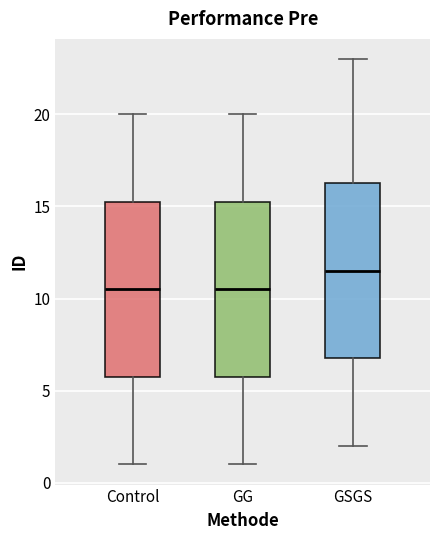

Reading left to right, read every box against the y-axis: the position of its median line, the range the box covers, and the ends of its whiskers. The values are not printed on the chart, so give them approximately, as read against the axis.

Control: median 10.5, box 6.0 to 15.5, whiskers 1.0 to 20.0
GG: median 10.5, box 6.0 to 15.5, whiskers 1.0 to 20.0
GSGS: median 11.5, box 7.0 to 16.5, whiskers 2.0 to 23.0